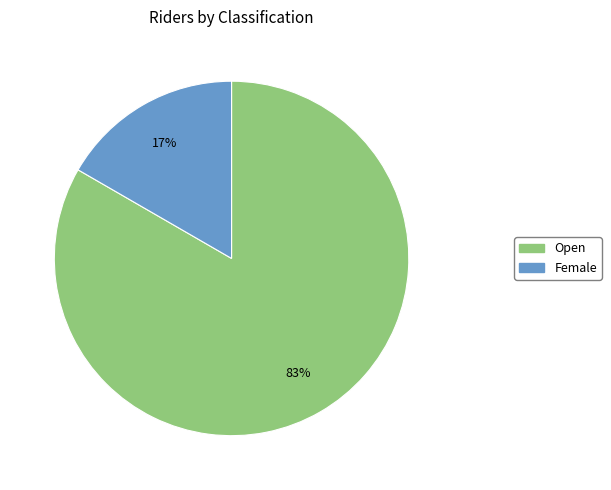

To the nearest percent, what is the average slice percentage?

50%